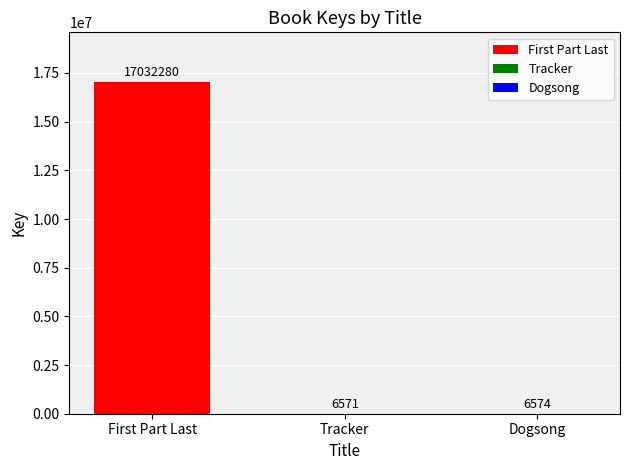

What is the maximum value shown in the chart?

17032280